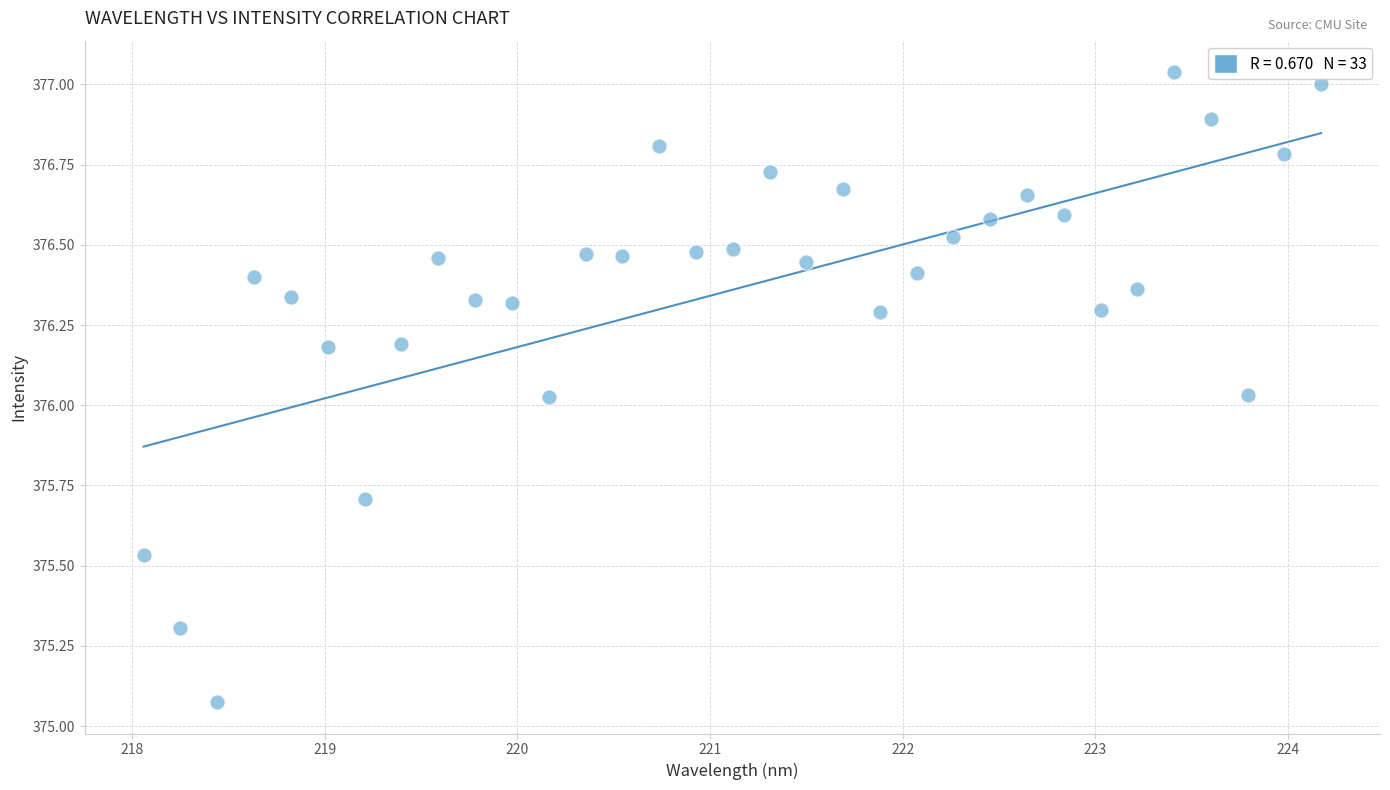

What is the range of X values (max minus min)?

6.1